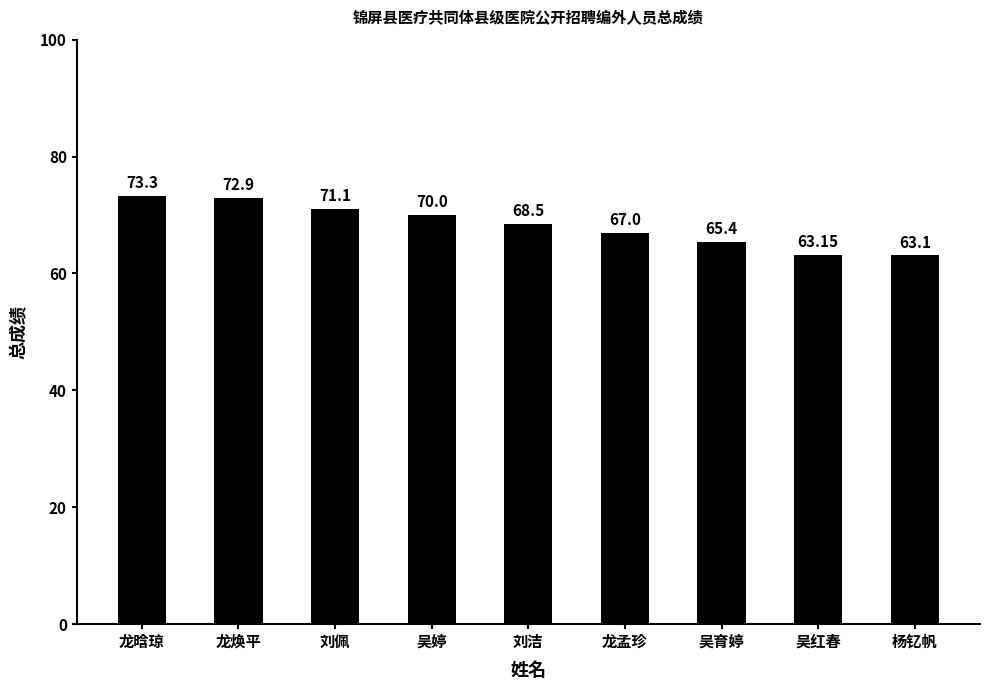

What is the sum of the values at 刘洁 and 龙晗琼?

141.8